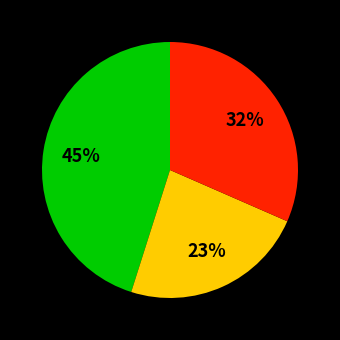

To the nearest percent, what is the difference between the largest and smallest slice percentages?

22%